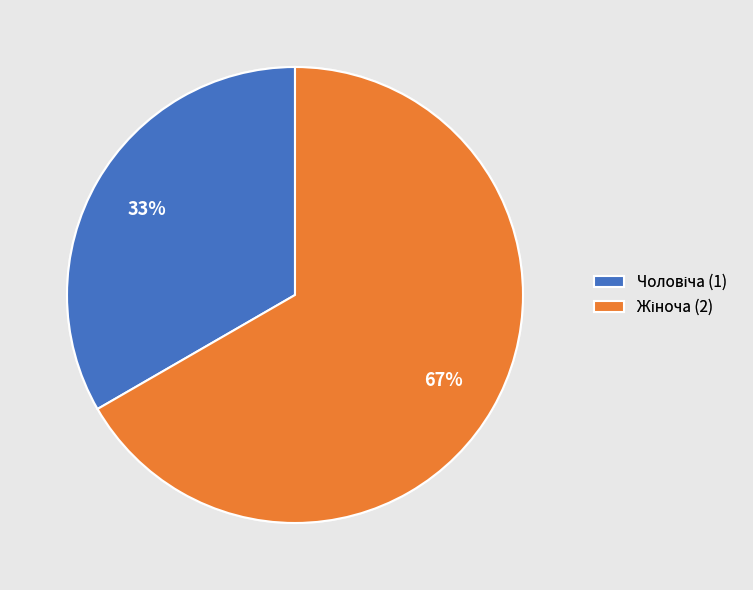

To the nearest percent, what percentage of the pie is Жіноча?

67%